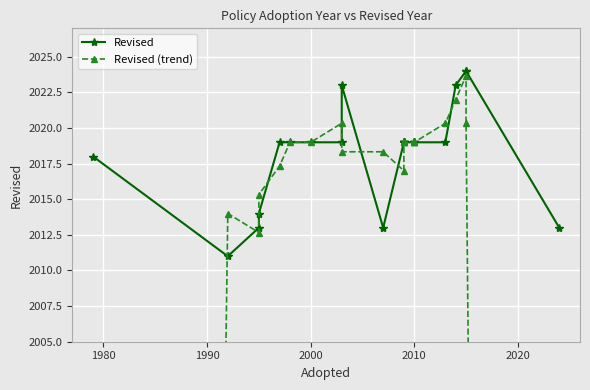

What is the greatest value displayed?

2024.0